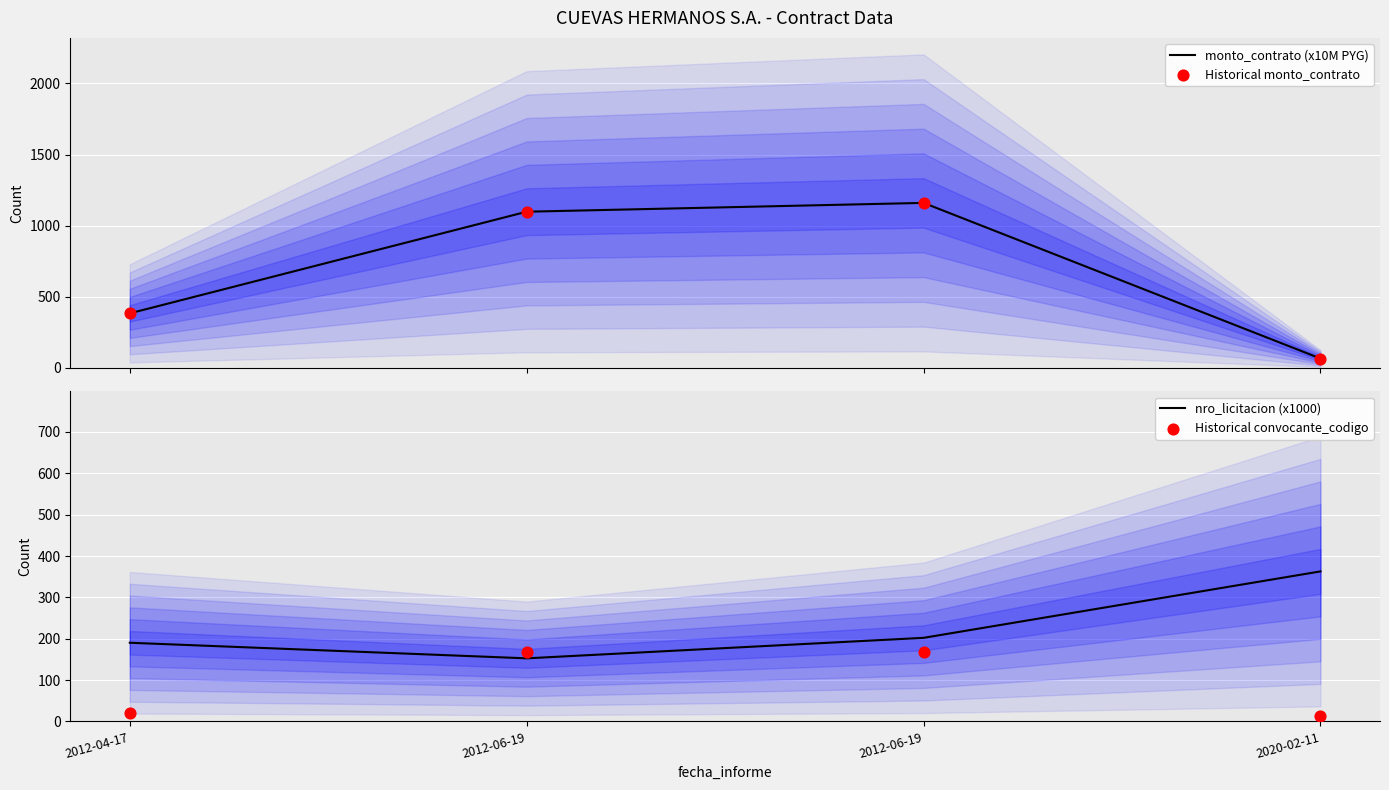

Is the value of nro_licitacion (x1000) at 2012-04-17 greater than the value of Historical convocante_codigo at 2012-04-17?

Yes